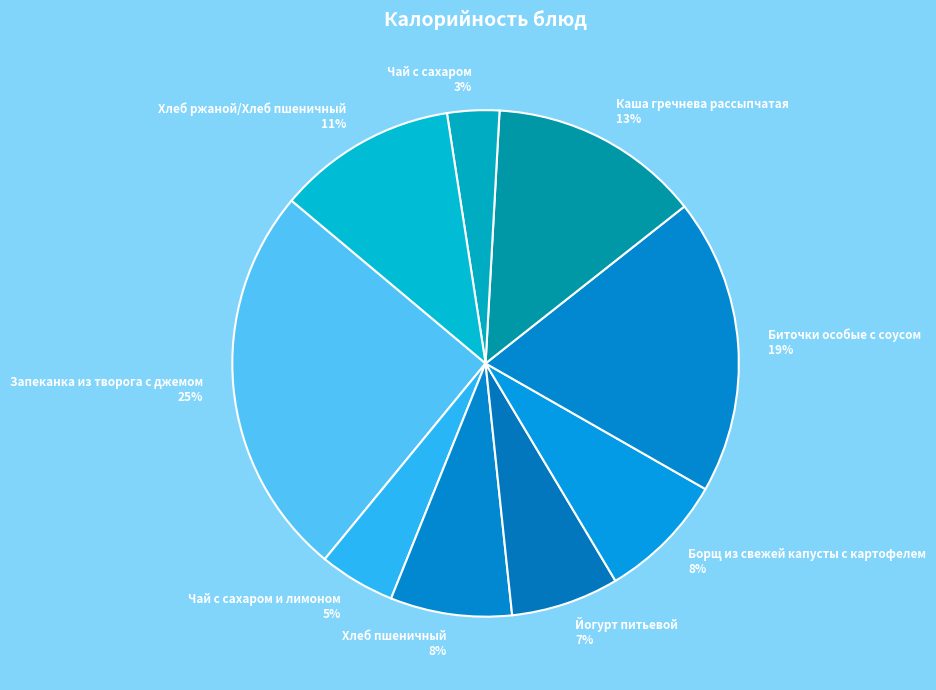

Does any single category account for the majority?

No